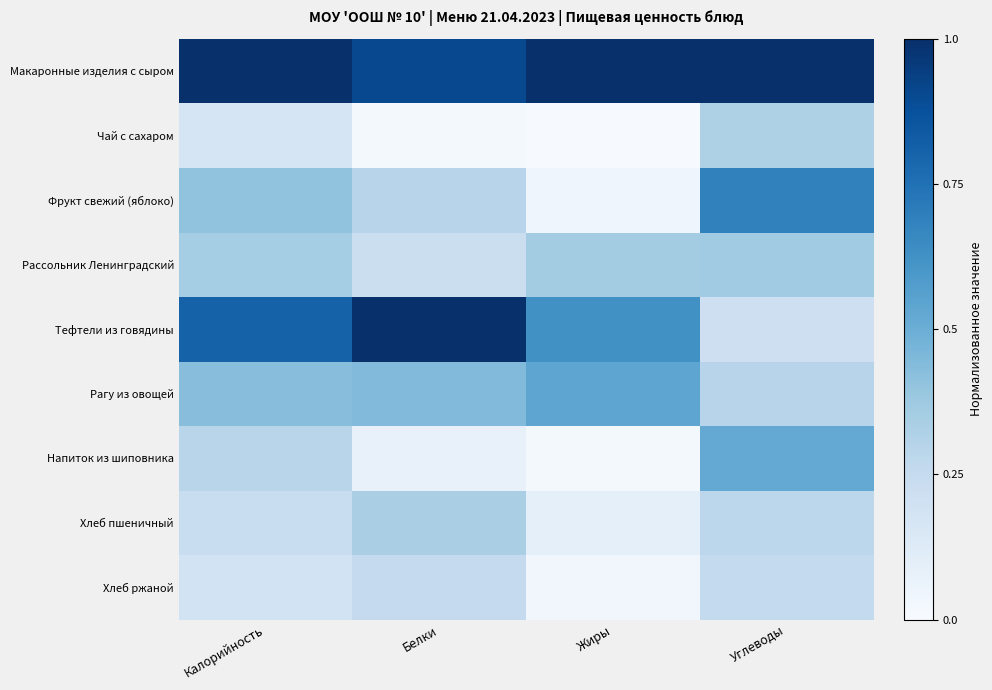

Reading left to right, list all the values displayed in this chart.

Макаронные изделия с сыром: Калорийность=1.0	Белки=0.9	Жиры=1.0	Углеводы=1.0
Чай с сахаром: Калорийность=0.2	Белки=0.0	Жиры=0.0	Углеводы=0.3
Фрукт свежий (яблоко): Калорийность=0.4	Белки=0.3	Жиры=0.0	Углеводы=0.7
Рассольник Ленинградский: Калорийность=0.4	Белки=0.2	Жиры=0.4	Углеводы=0.4
Тефтели из говядины: Калорийность=0.8	Белки=1.0	Жиры=0.6	Углеводы=0.2
Рагу из овощей: Калорийность=0.4	Белки=0.4	Жиры=0.5	Углеводы=0.3
Напиток из шиповника: Калорийность=0.3	Белки=0.1	Жиры=0.0	Углеводы=0.5
Хлеб пшеничный: Калорийность=0.2	Белки=0.3	Жиры=0.1	Углеводы=0.3
Хлеб ржаной: Калорийность=0.2	Белки=0.3	Жиры=0.0	Углеводы=0.3